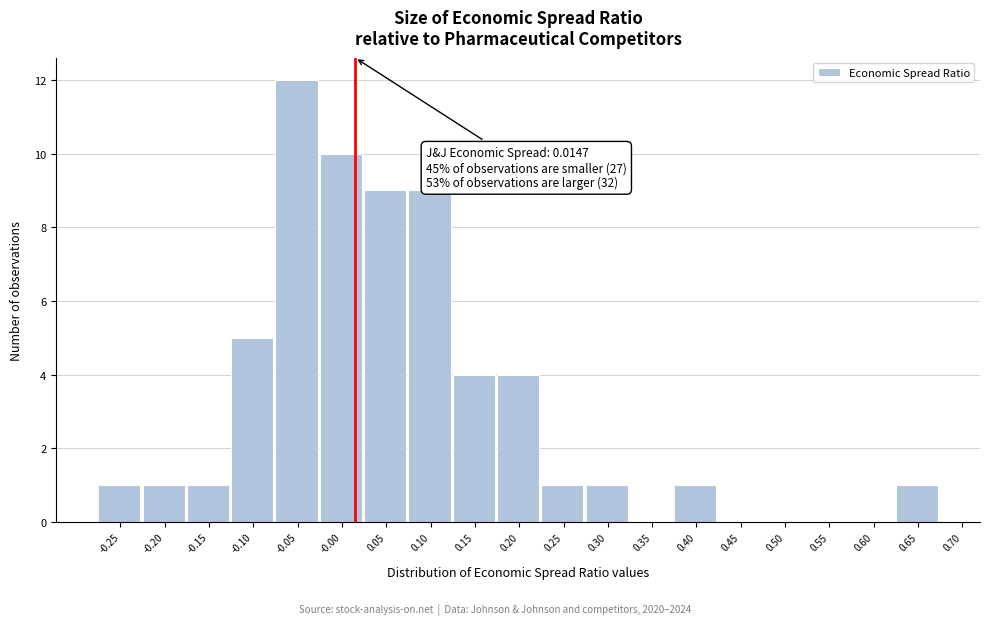

Which range on the x-axis has the tallest bar?

-0.075 to -0.025